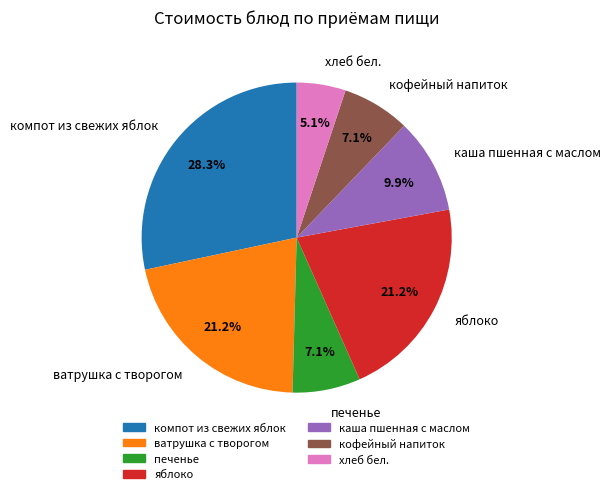

To the nearest percent, what is the average slice percentage?

14%